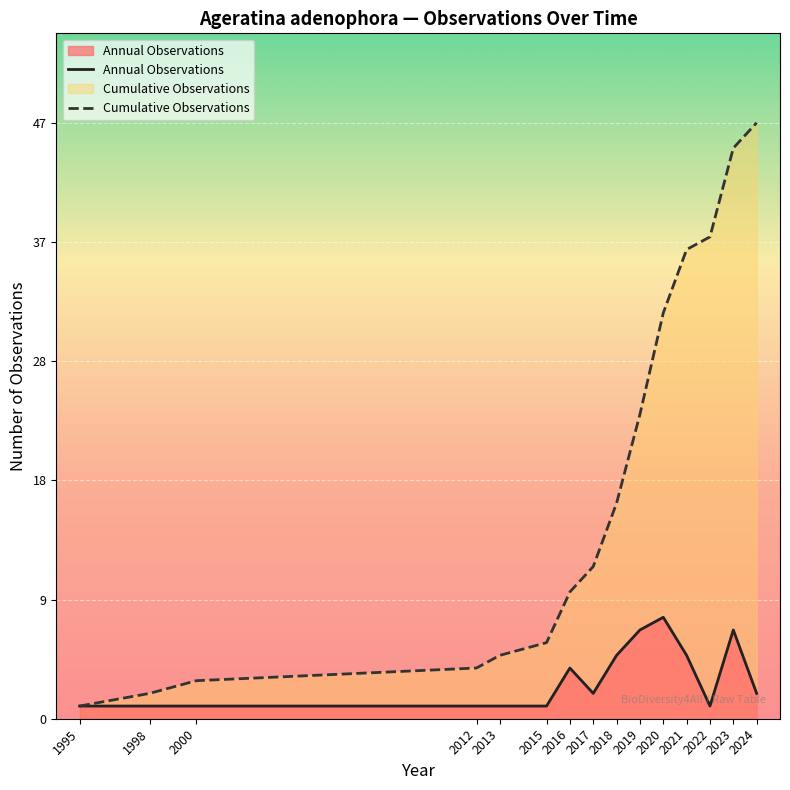

Rank the categories by Annual Observations value from lowest to highest.

1995, 1998, 2000, 2012, 2013, 2015, 2022, 2017, 2024, 2016, 2018, 2021, 2019, 2023, 2020